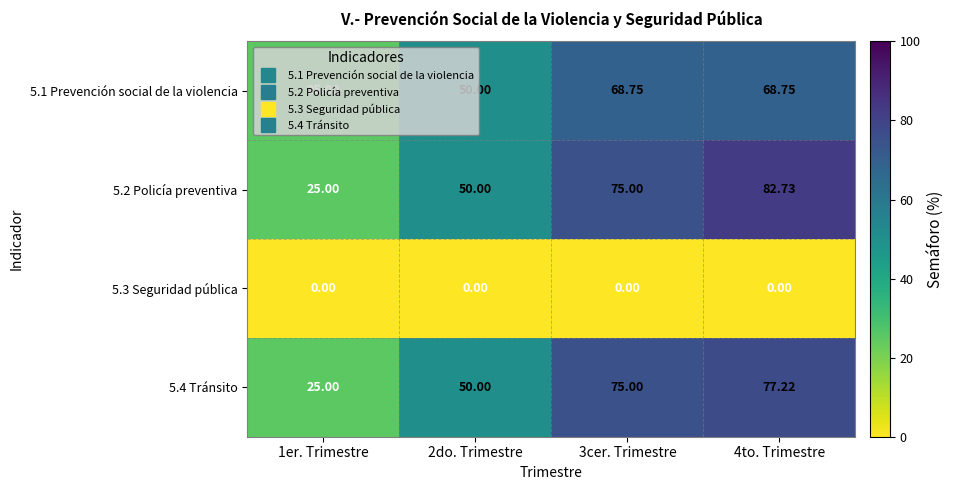

Is the value of 5.3 Seguridad pública at 3cer. Trimestre greater than the value of 5.4 Tránsito at 4to. Trimestre?

No